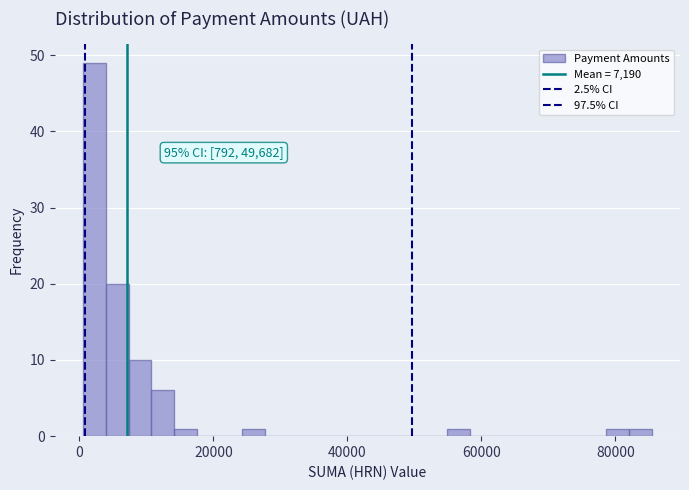

Read against the x-axis, roughly where is the centre of the tallest bar?

2000